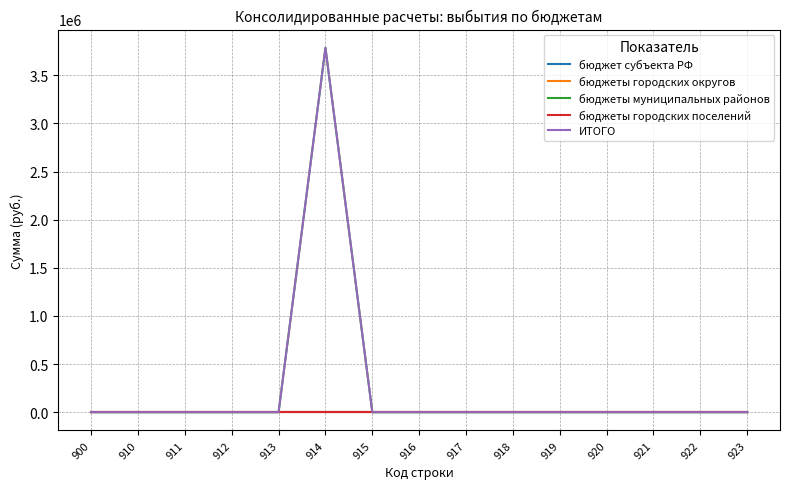

At how many categories does at least one series exceed 371081?

1